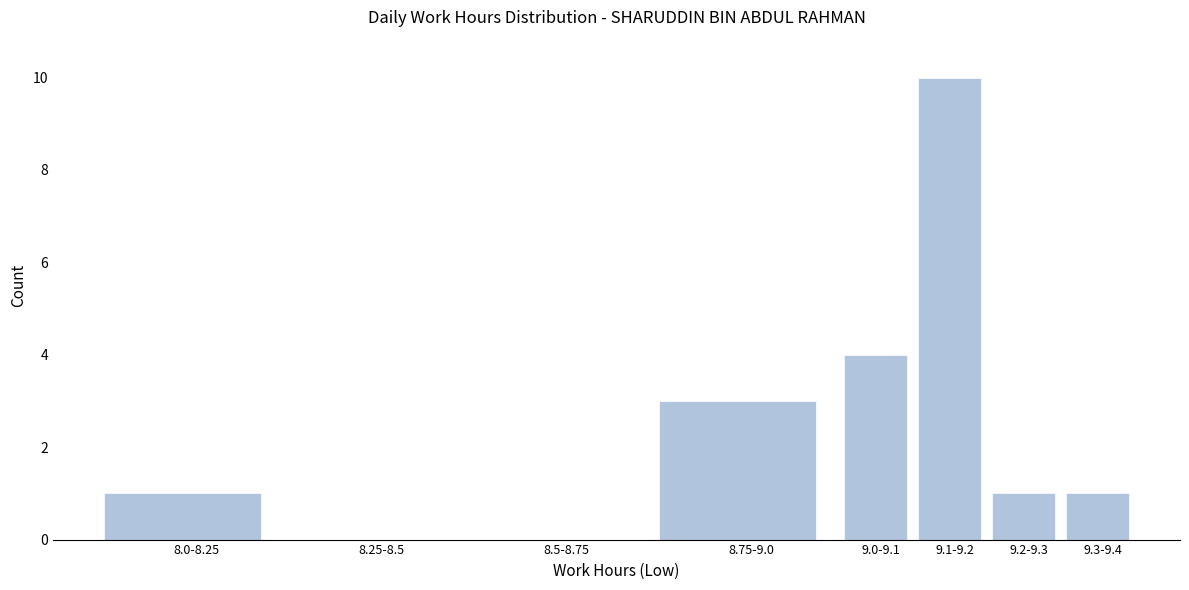

Reading left to right, what are all the values shown in this chart?

8.0-8.25=1	8.25-8.5=0	8.5-8.75=0	8.75-9.0=3	9.0-9.1=4	9.1-9.2=10	9.2-9.3=1	9.3-9.4=1